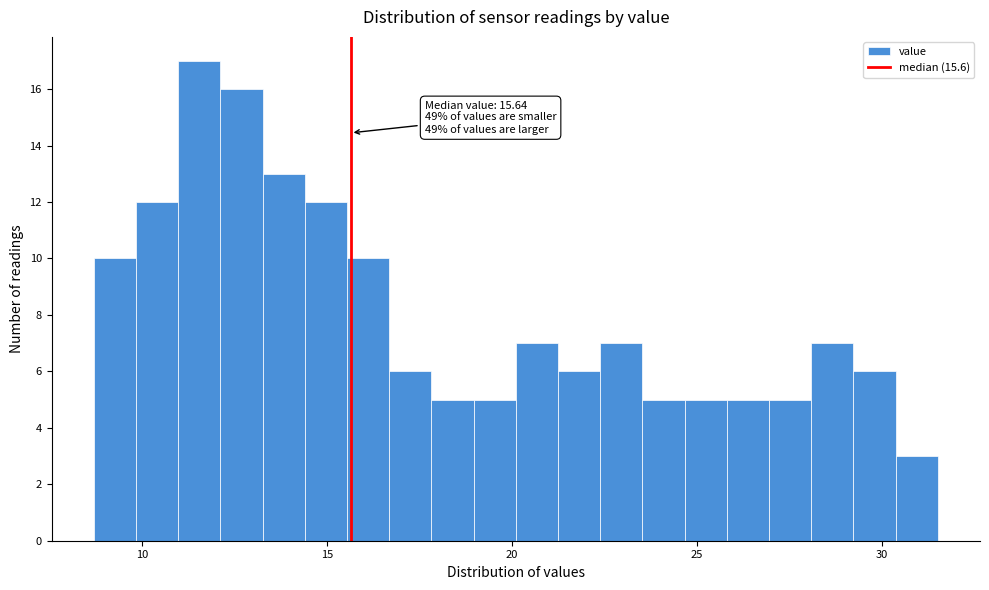

Read against the x-axis, roughly where is the centre of the tallest bar?

11.5